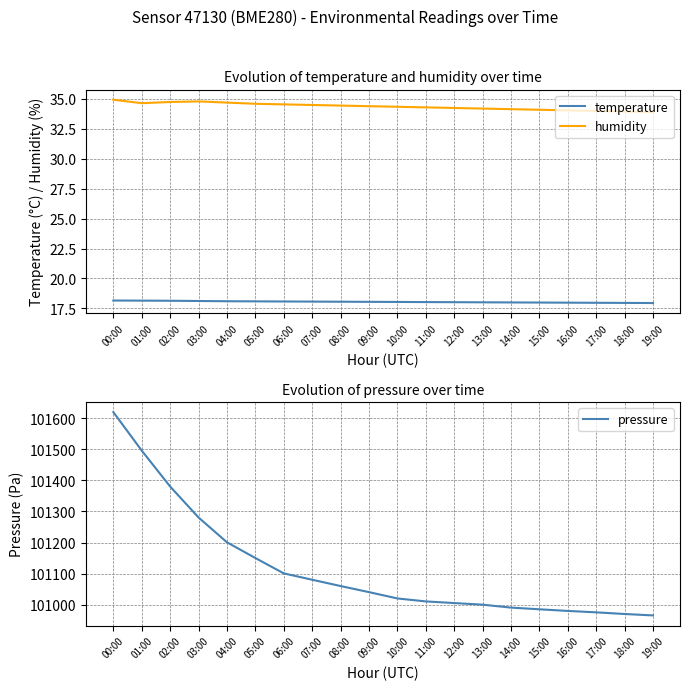

What is the approximate value of pressure at 16:00?

100980.2